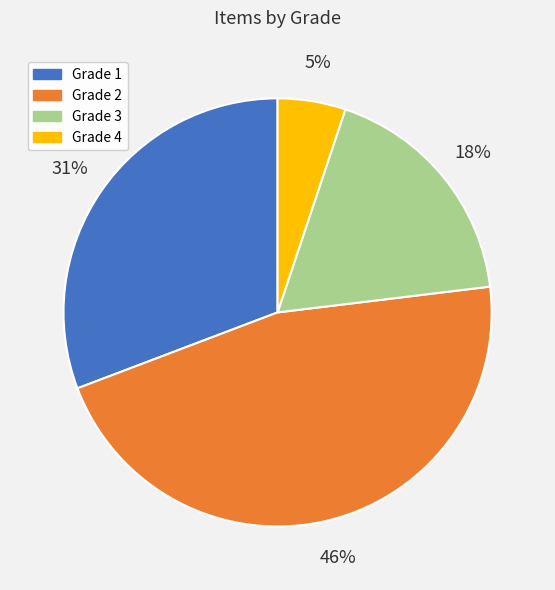

Rank the categories by value from lowest to highest.

Grade 4, Grade 3, Grade 1, Grade 2